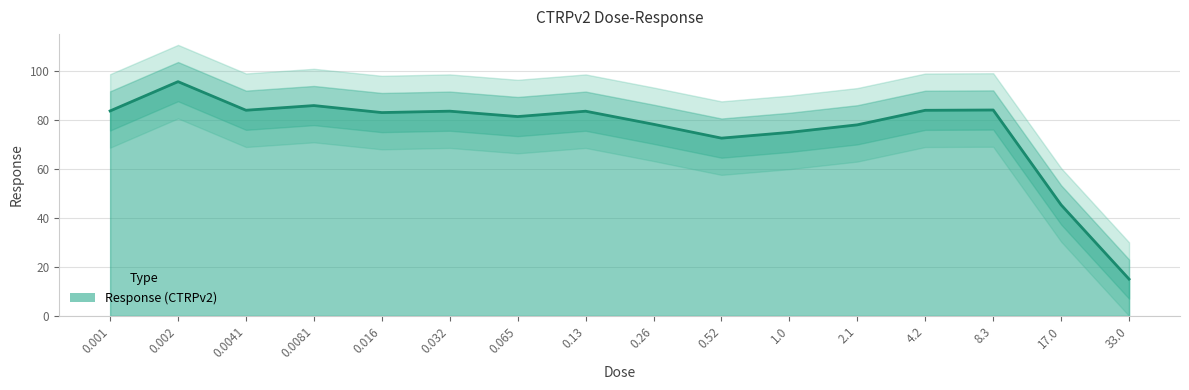

What is the greatest value displayed?

95.6